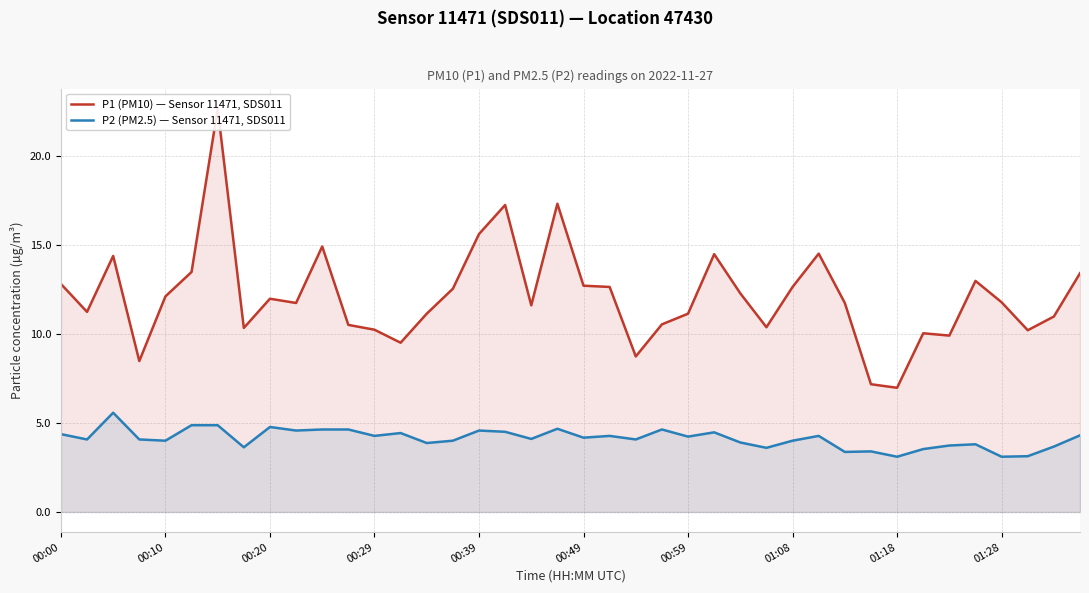

What is the maximum value for P2 (PM2.5) — Sensor 11471, SDS011?

5.6